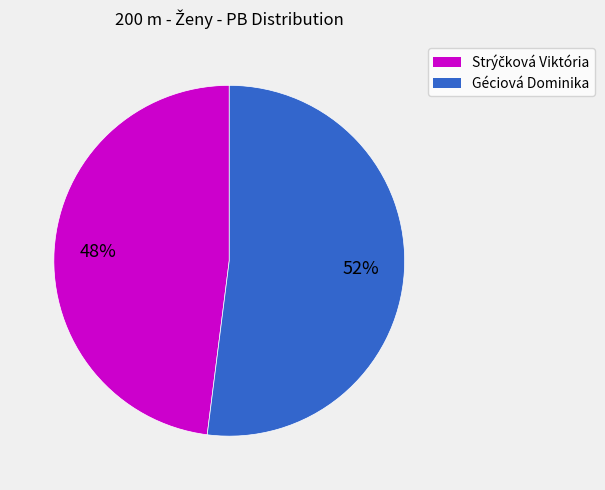

What is the largest slice in the pie chart?

Géciová Dominika